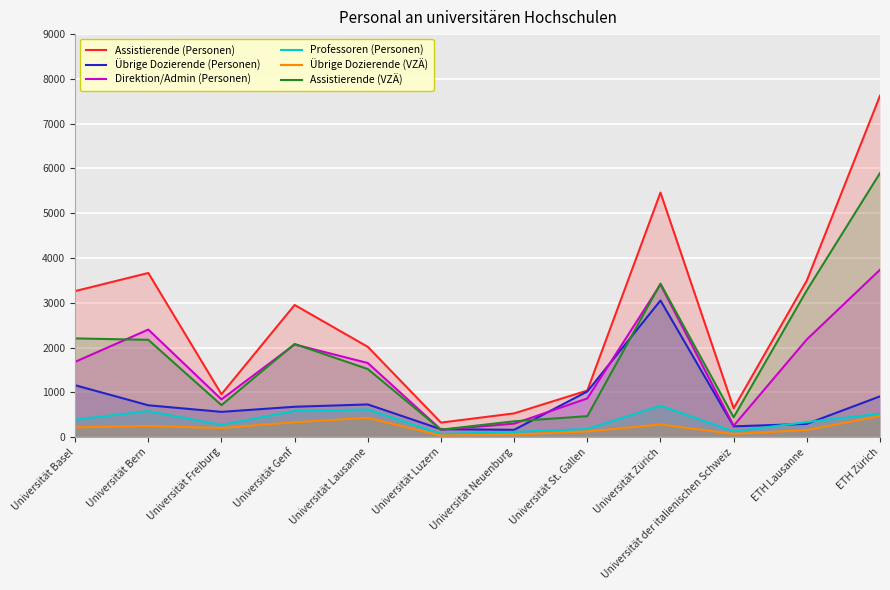

What is the value of the Professoren (Personen) point at the 6th from the left?

69.0